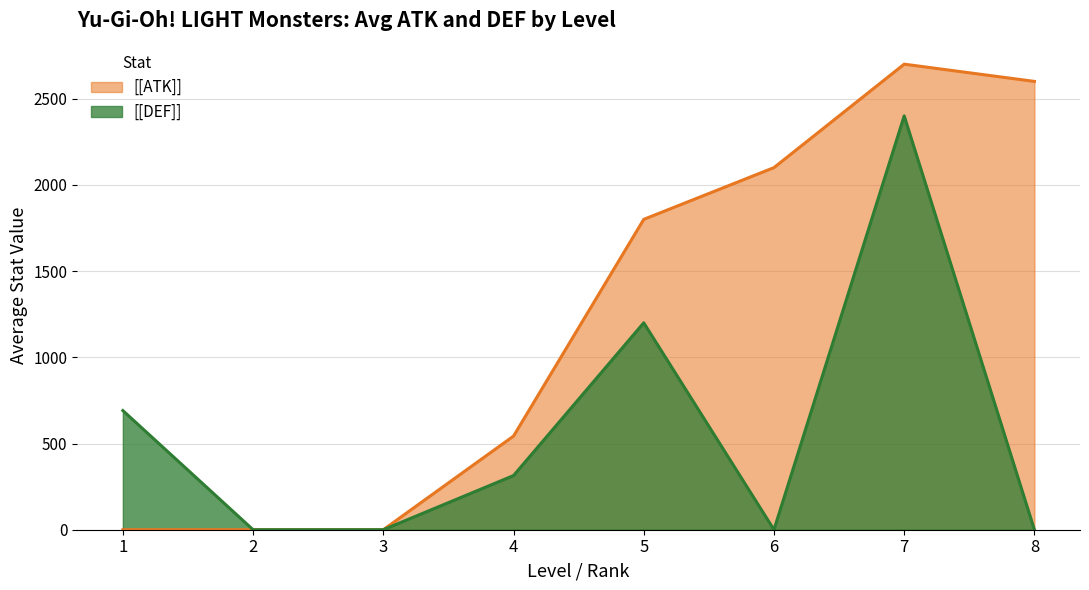

Which series changed the most between 2 and 8?

[[ATK]]